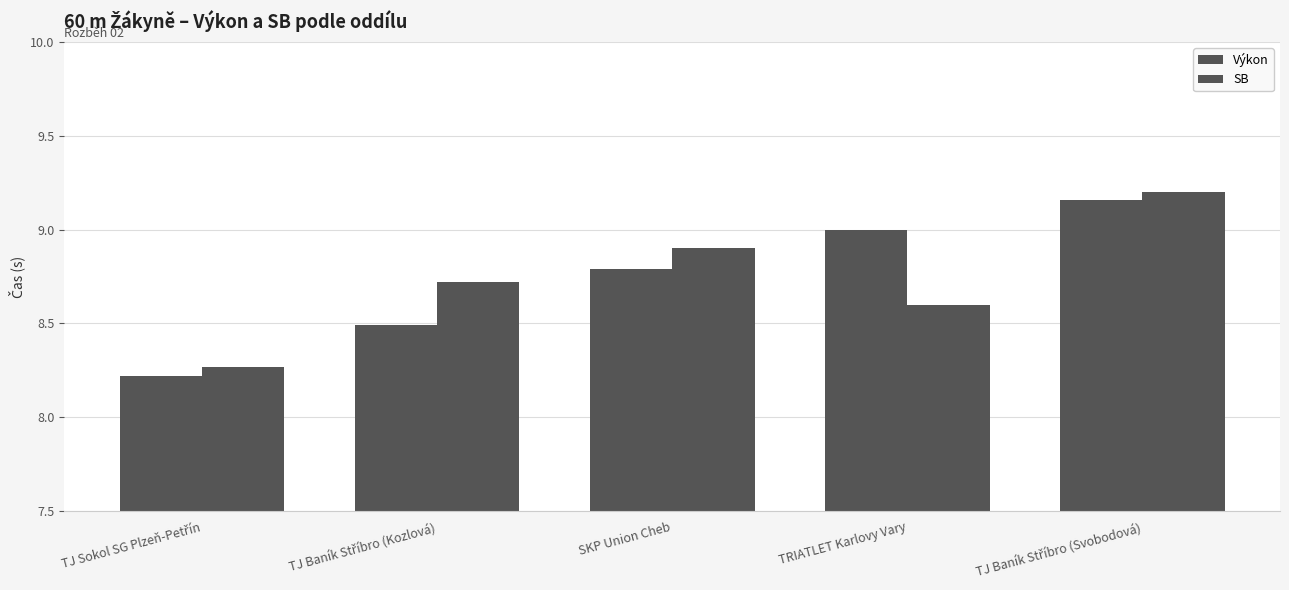

At which category does the chart reach its minimum across all series?

TJ Sokol SG Plzeň-Petřín